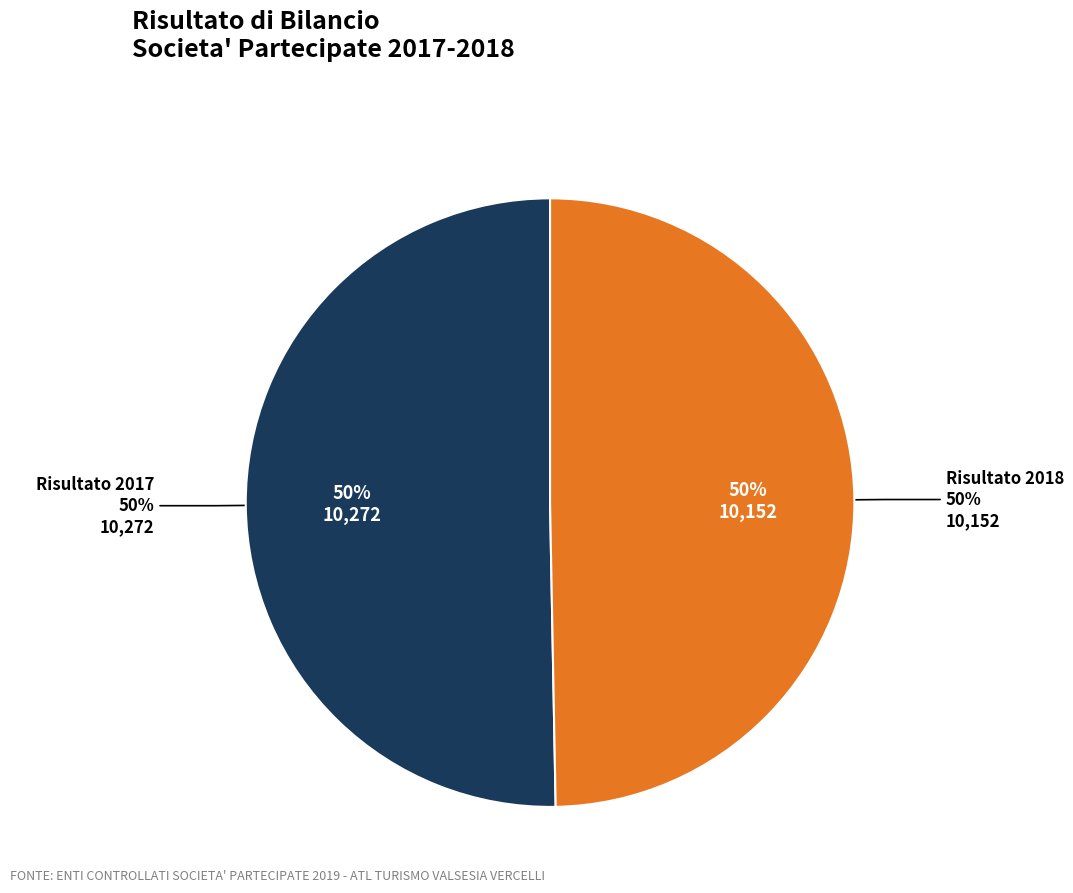

What is the total percentage of Risultato 2017 and Risultato 2018?

100.0%